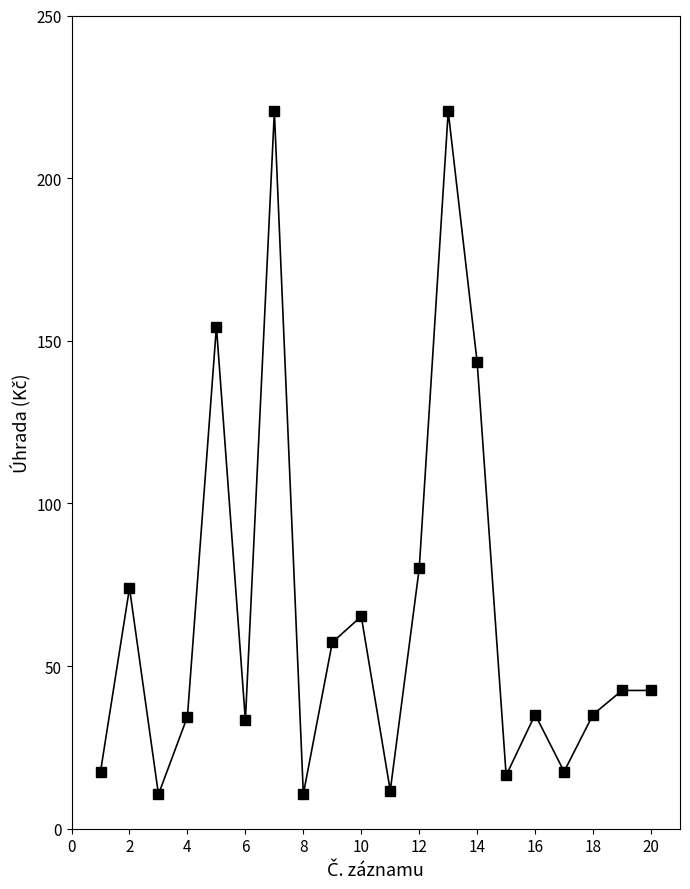

What is the difference between the second highest and second lowest values?

209.9